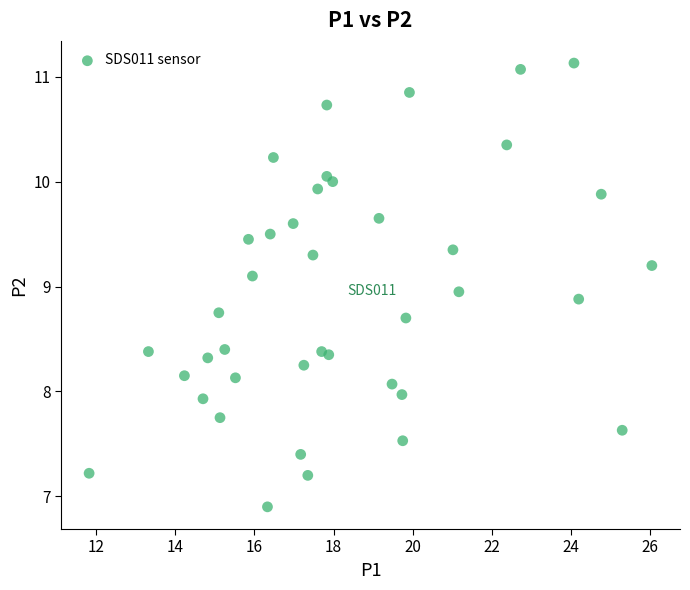

What is the range of X values (max minus min)?

14.2